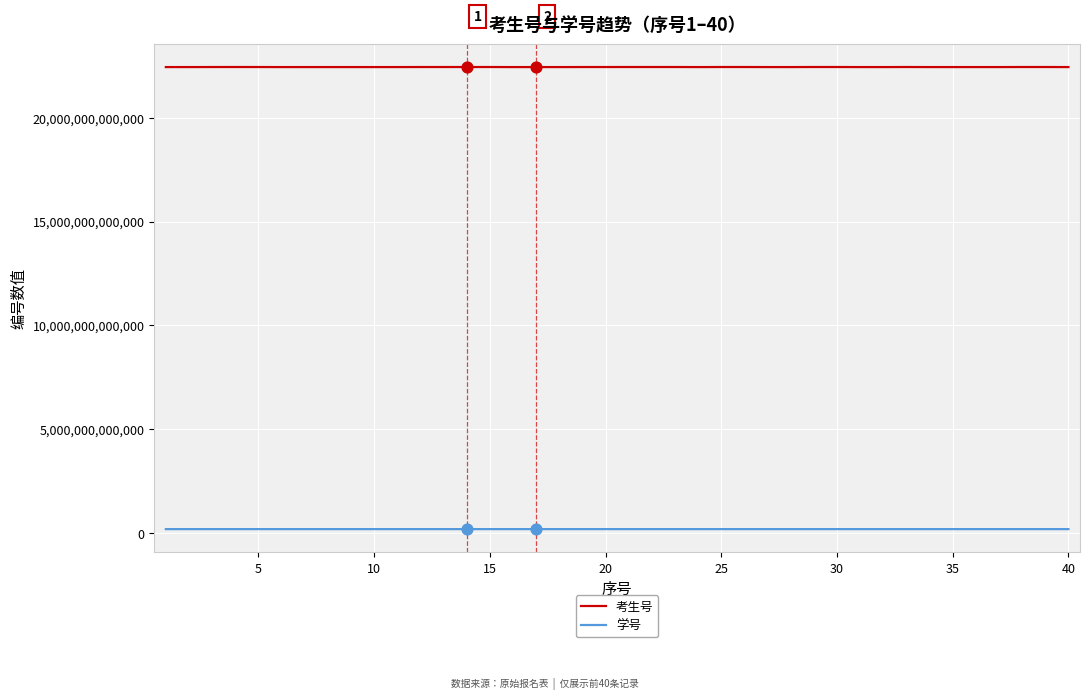

Which series has the widest spread of values?

考生号